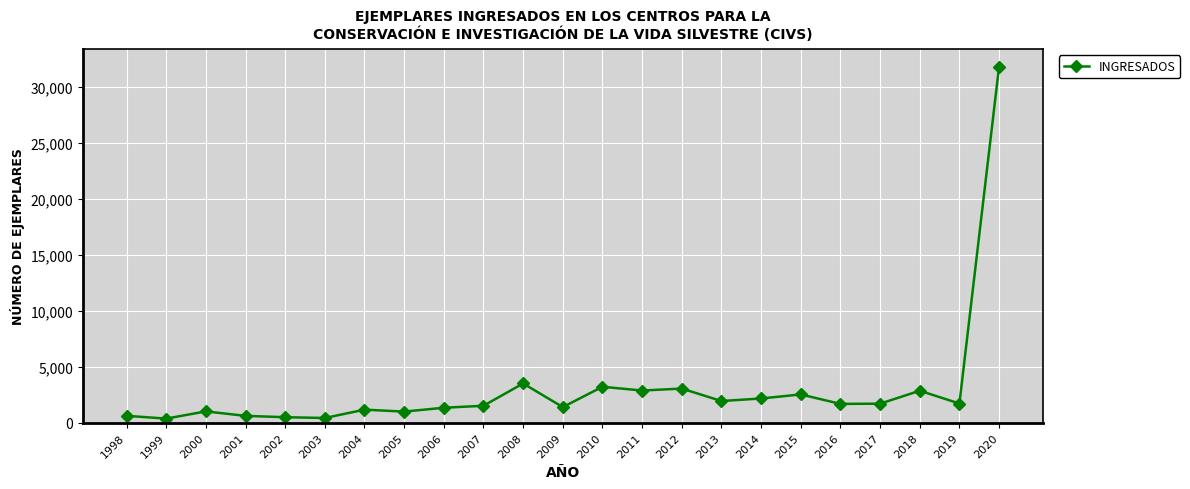

What is the difference between the values at 2015 and 2019?

813